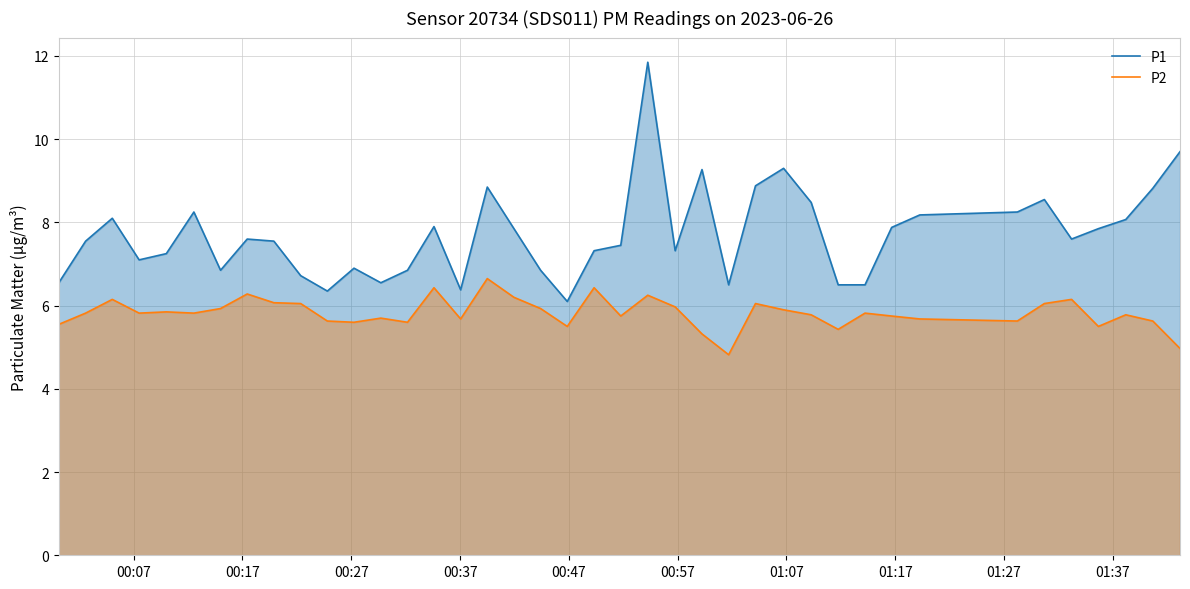

Which series has the widest spread of values?

P1